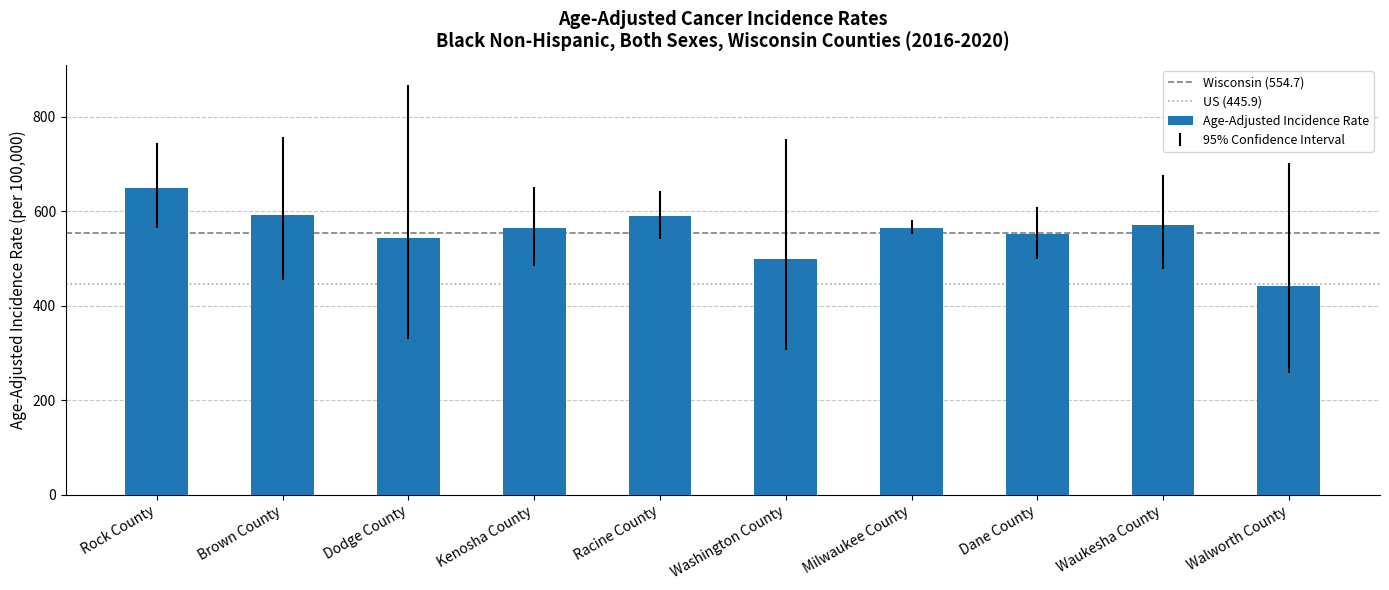

The value at Brown County is 343.5. True or false?

False